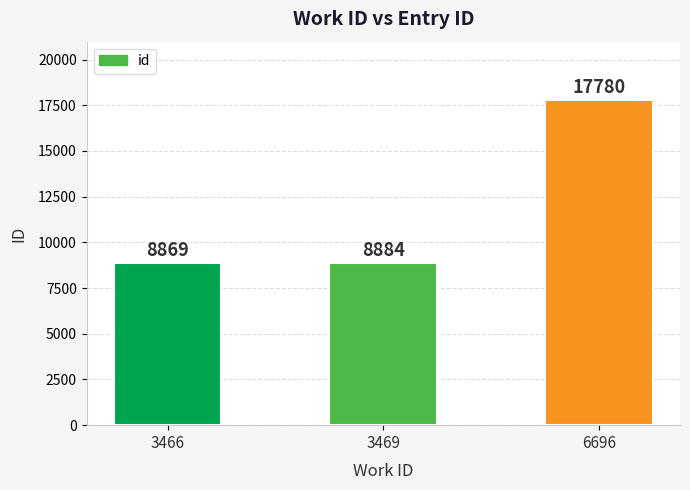

Reading left to right, list all the values displayed in this chart.

8869	8884	17780